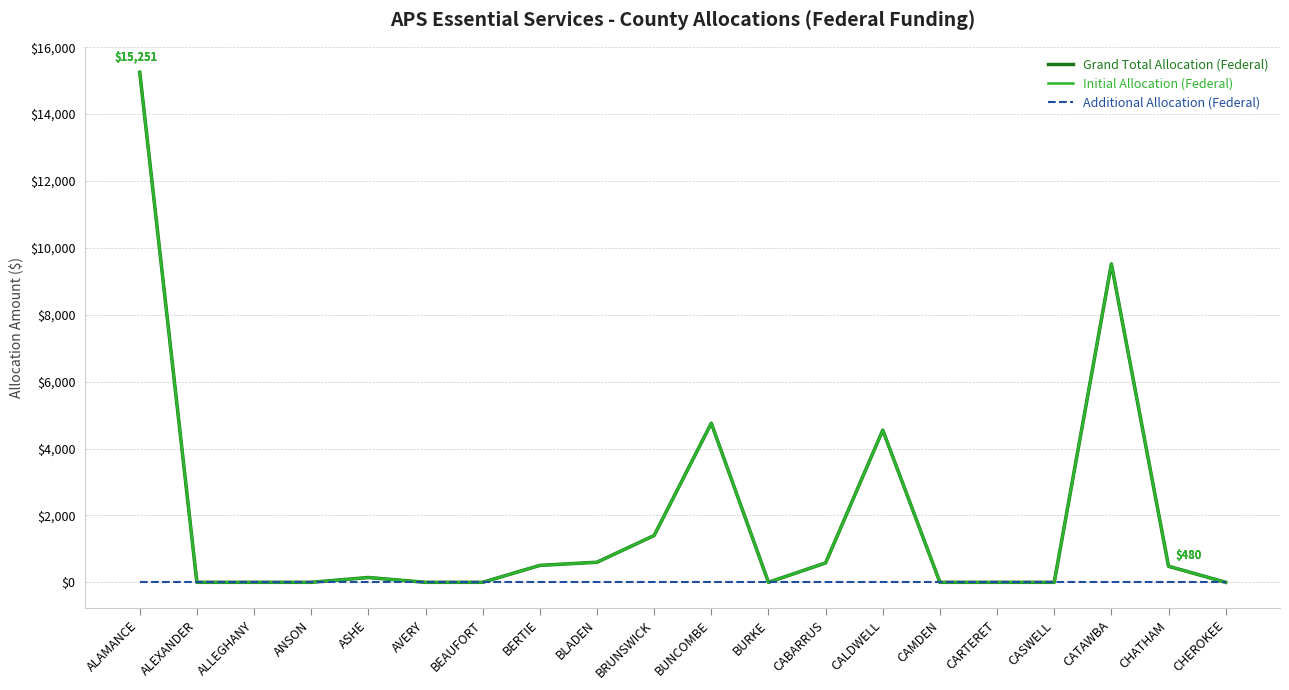

Reading left to right, list all the values displayed in this chart.

Grand Total Allocation (Federal): ALAMANCE=15250.6	ALEXANDER=0.0	ALLEGHANY=0.0	ANSON=0.0	ASHE=144.0	AVERY=0.0	BEAUFORT=0.0	BERTIE=505.9	BLADEN=601.2	BRUNSWICK=1400.0	BUNCOMBE=4757.4	BURKE=0.0	CABARRUS=580.0	CALDWELL=4549.7	CAMDEN=0.0	CARTERET=0.0	CASWELL=0.0	CATAWBA=9520.8	CHATHAM=480.0	CHEROKEE=0.0
Initial Allocation (Federal): ALAMANCE=15250.6	ALEXANDER=0.0	ALLEGHANY=0.0	ANSON=0.0	ASHE=144.0	AVERY=0.0	BEAUFORT=0.0	BERTIE=505.9	BLADEN=601.2	BRUNSWICK=1400.0	BUNCOMBE=4757.4	BURKE=0.0	CABARRUS=580.0	CALDWELL=4549.7	CAMDEN=0.0	CARTERET=0.0	CASWELL=0.0	CATAWBA=9520.8	CHATHAM=480.0	CHEROKEE=0.0
Additional Allocation (Federal): ALAMANCE=0.0	ALEXANDER=0.0	ALLEGHANY=0.0	ANSON=0.0	ASHE=0.0	AVERY=0.0	BEAUFORT=0.0	BERTIE=0.0	BLADEN=0.0	BRUNSWICK=0.0	BUNCOMBE=0.0	BURKE=0.0	CABARRUS=0.0	CALDWELL=0.0	CAMDEN=0.0	CARTERET=0.0	CASWELL=0.0	CATAWBA=0.0	CHATHAM=0.0	CHEROKEE=0.0